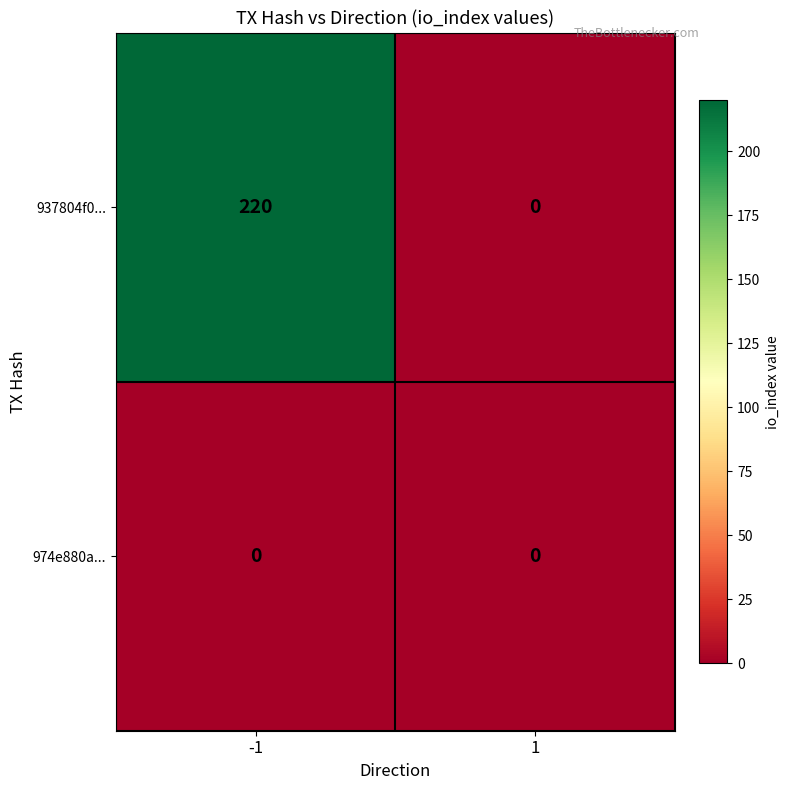

Which series changed the most between -1 and 1?

937804f0...